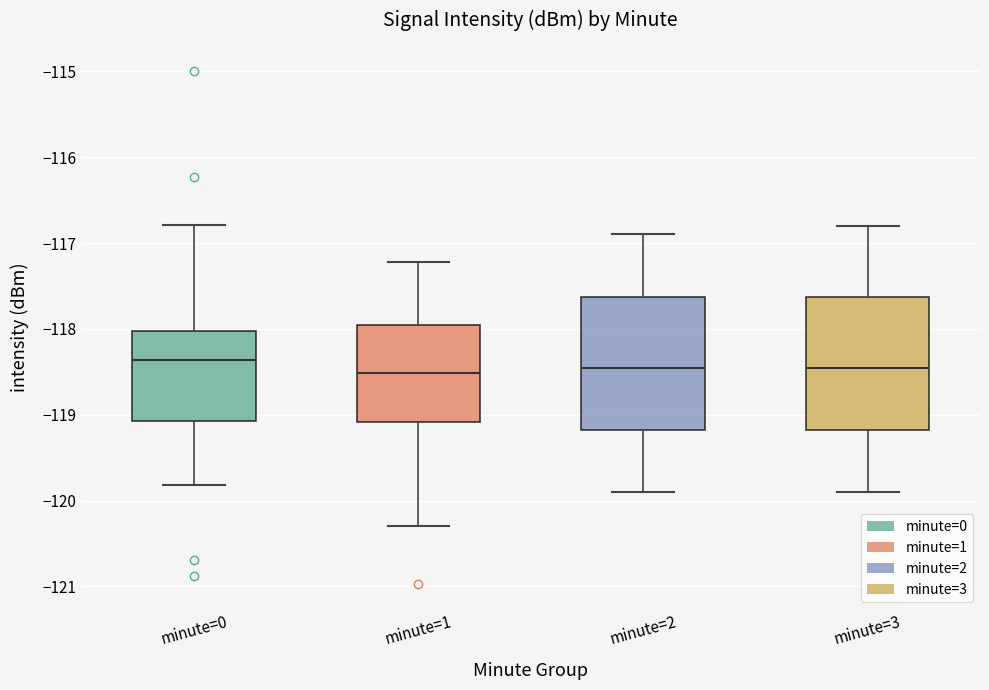

Where does the median line of the box for minute=2 sit on the y-axis? The values are not printed on the chart, so give them approximately, as read against the axis.

-118.4